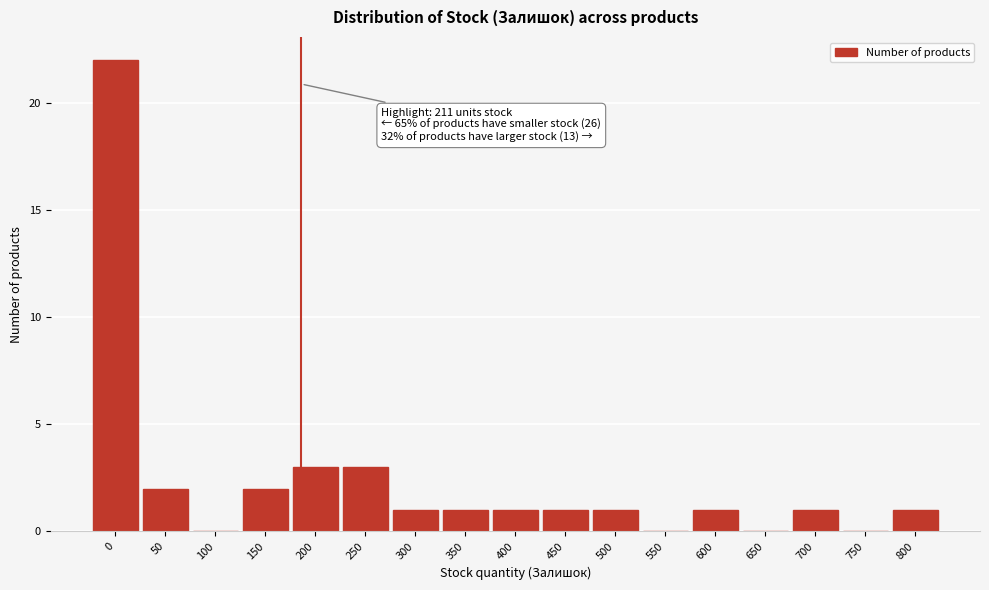

Reading left to right, list all the values displayed in this chart.

0=22	50=2	100=0	150=2	200=3	250=3	300=1	350=1	400=1	450=1	500=1	550=0	600=1	650=0	700=1	750=0	800=1